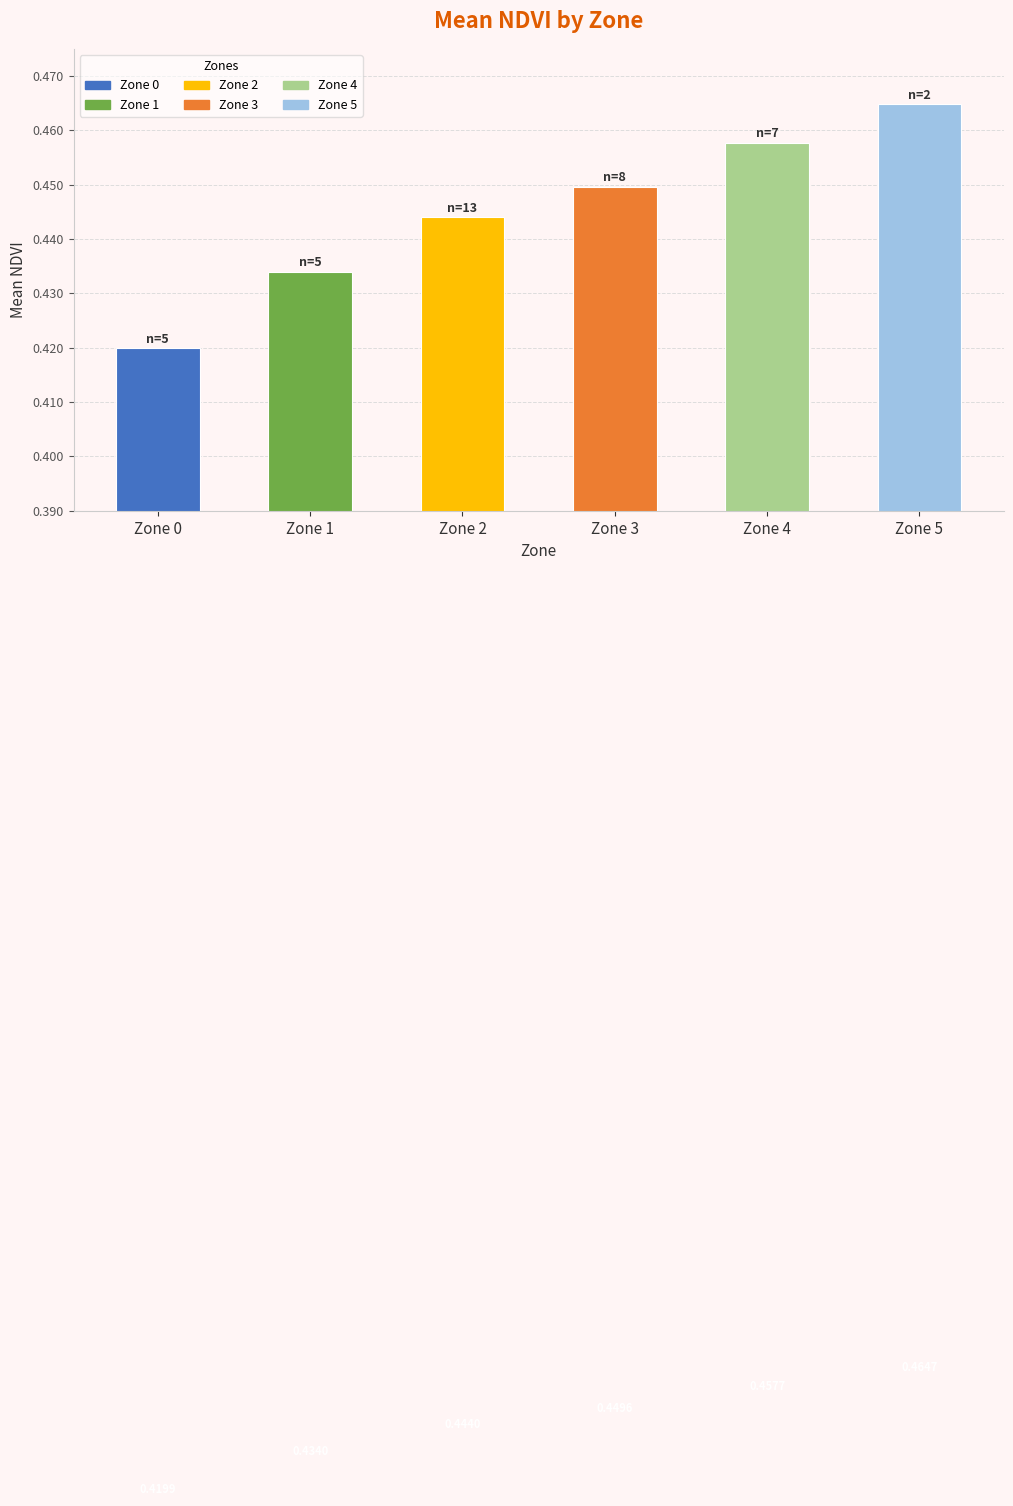

List the labels in order of value, largest first.

Zone 5, Zone 4, Zone 3, Zone 2, Zone 1, Zone 0